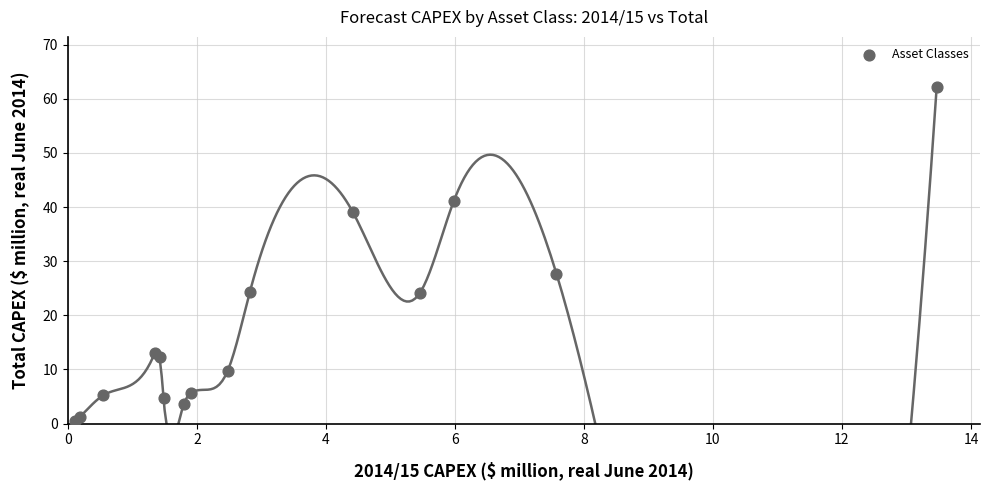

What Y value in the scatter plot is closest to 31?

27.7